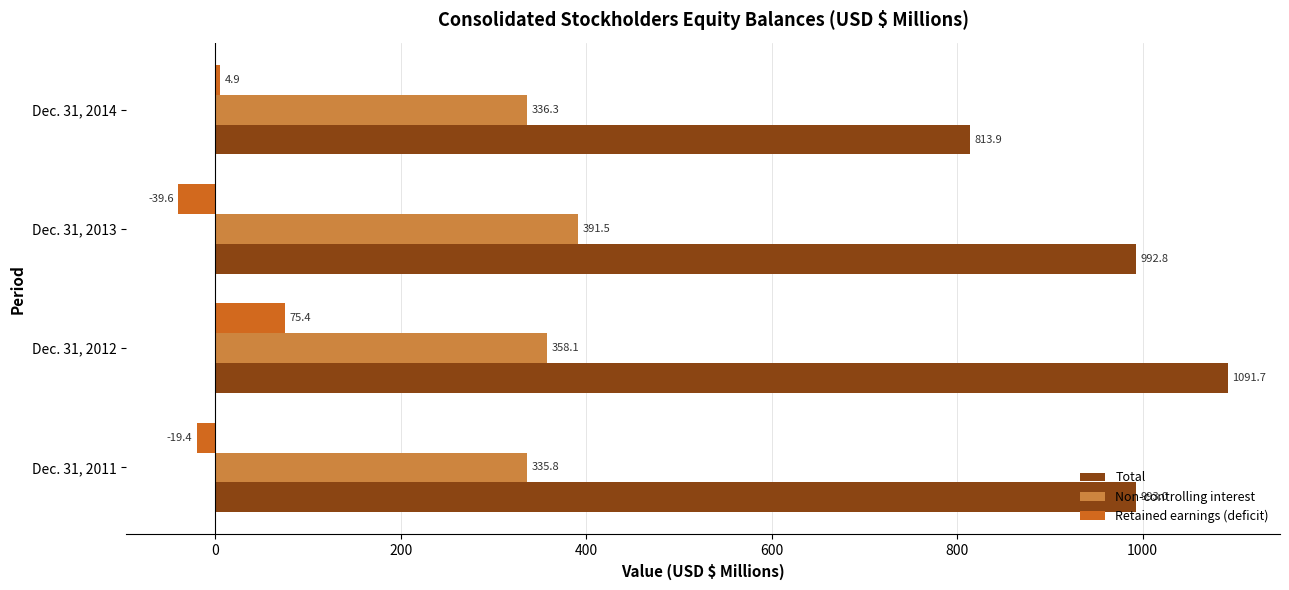

The value of Non-controlling interest at Dec. 31, 2014 is 336.3. True or false?

True